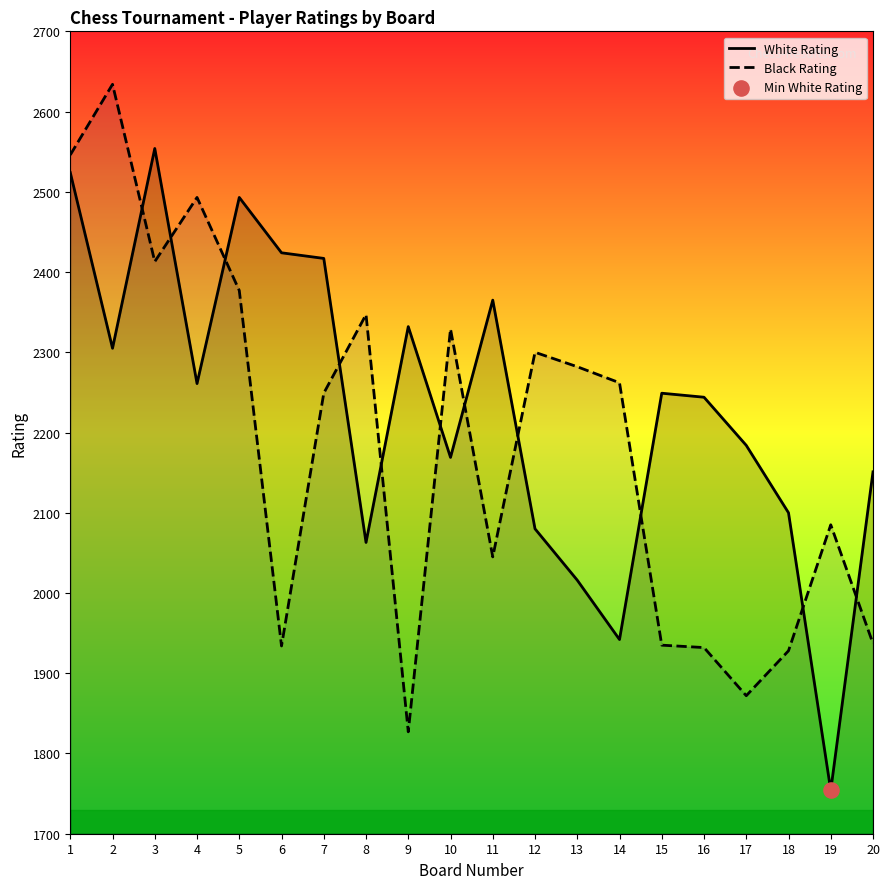

What is the total value across all series at 9?

4159